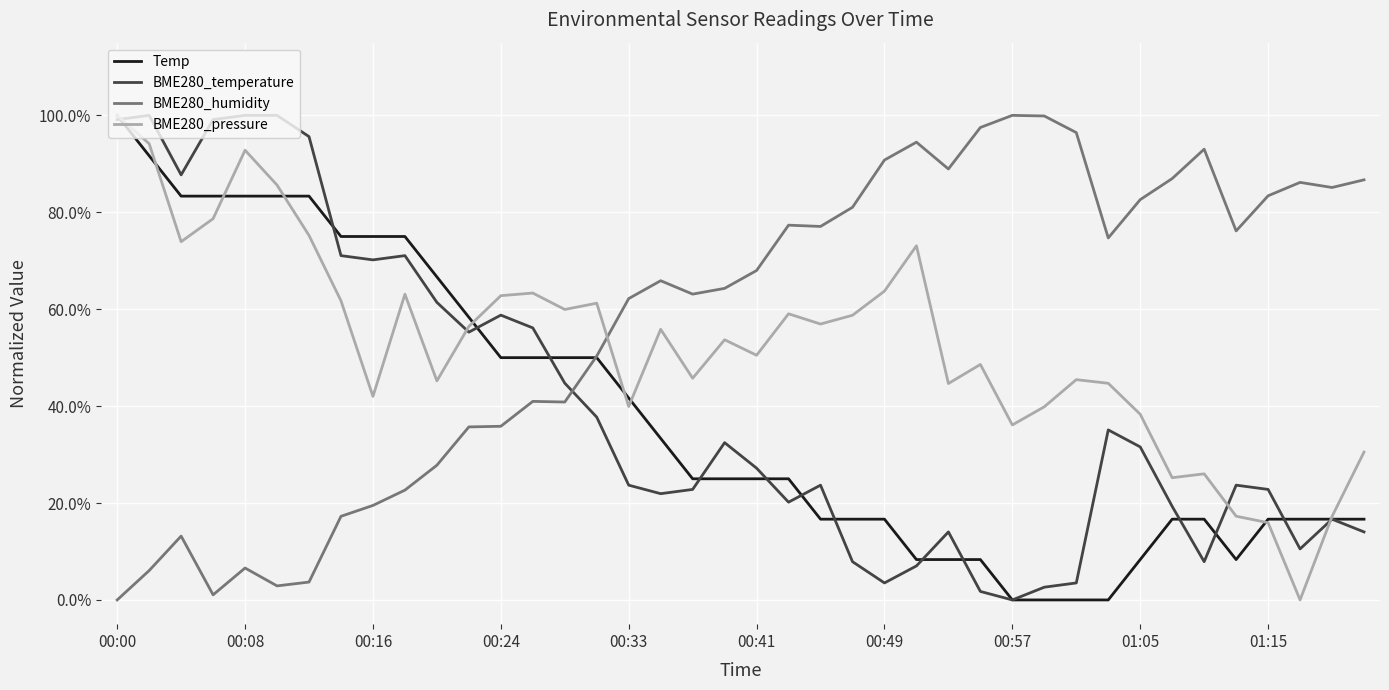

Where is BME280_pressure nearest to the value 0?

37